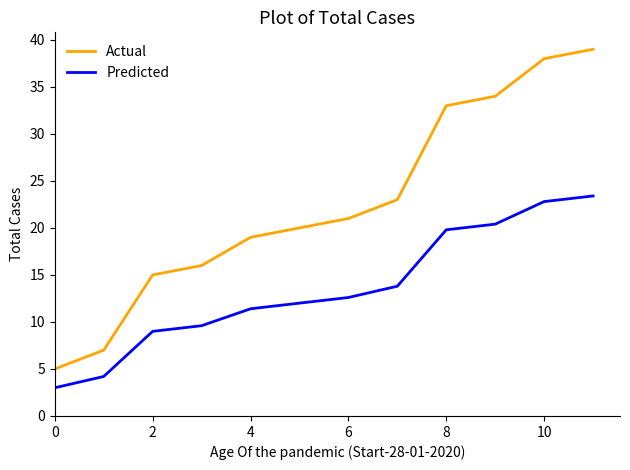

What is the maximum value shown in the chart?

39.0